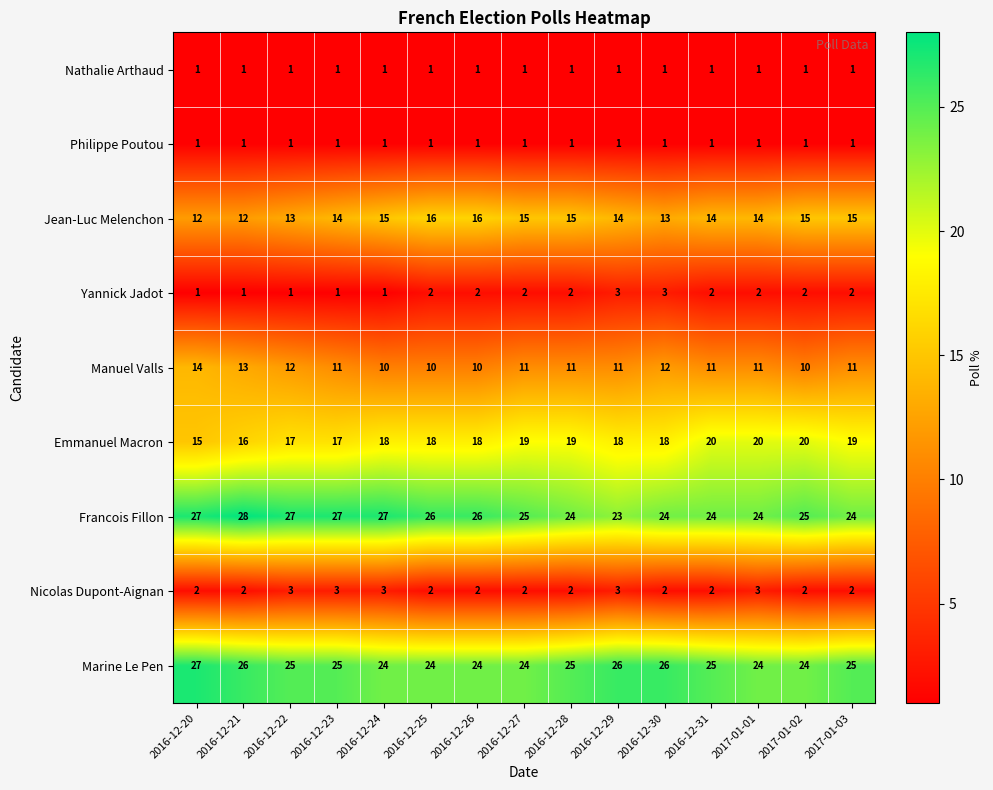

How many data points does each series have?

15